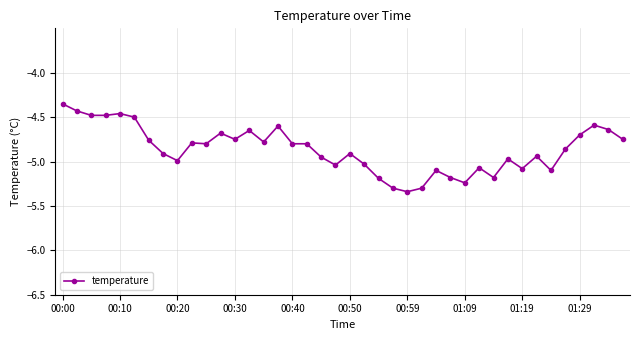

What is the sum of all values?

-194.5